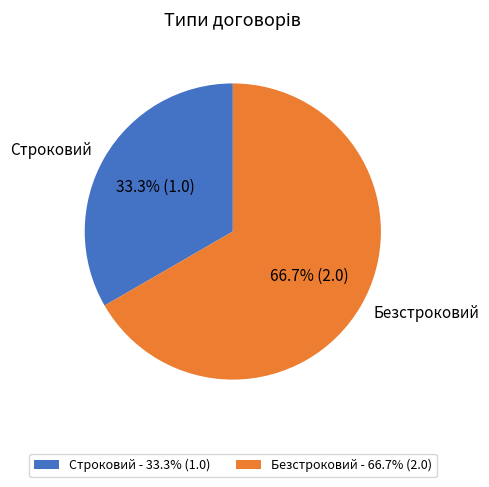

Rank the categories by value from highest to lowest.

Безстроковий, Строковий